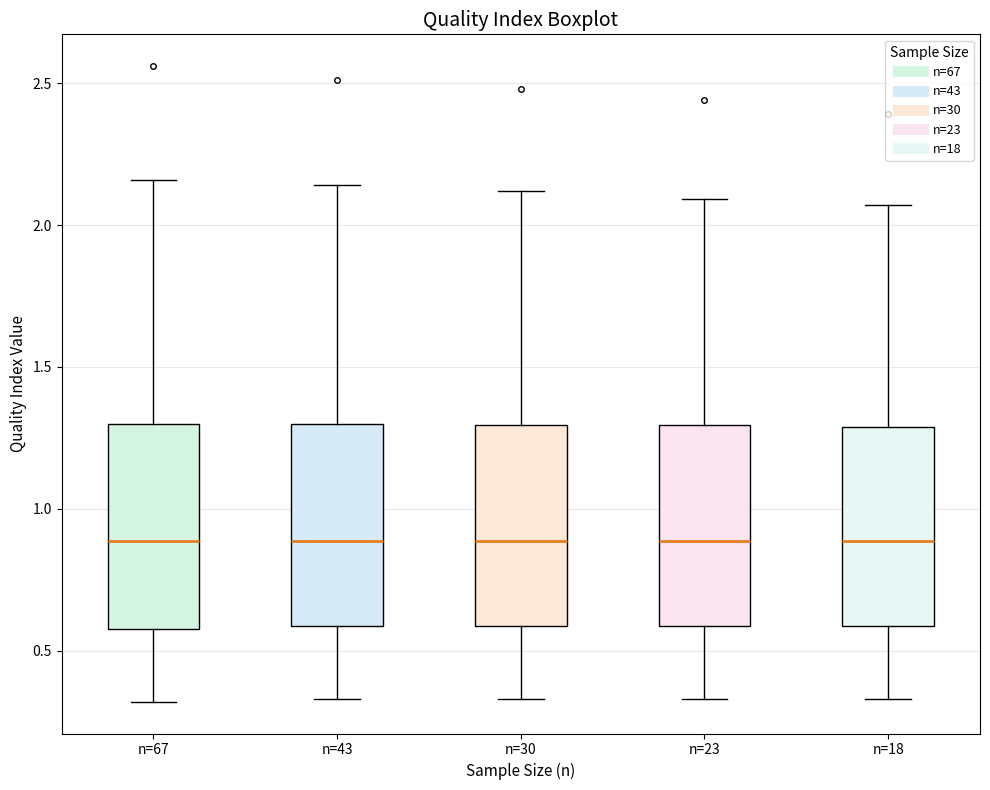

Reading left to right, transcribe this box plot: for each box, give where its median line is, the range the box spans, and where its two whiskers end, as read against the y-axis. The values are not printed on the chart, so give them approximately, as read against the axis.

n=67: median 0.90, box 0.60 to 1.30, whiskers 0.30 to 2.15
n=43: median 0.90, box 0.60 to 1.30, whiskers 0.35 to 2.15
n=30: median 0.90, box 0.60 to 1.30, whiskers 0.35 to 2.10
n=23: median 0.90, box 0.60 to 1.30, whiskers 0.35 to 2.10
n=18: median 0.90, box 0.60 to 1.30, whiskers 0.35 to 2.05